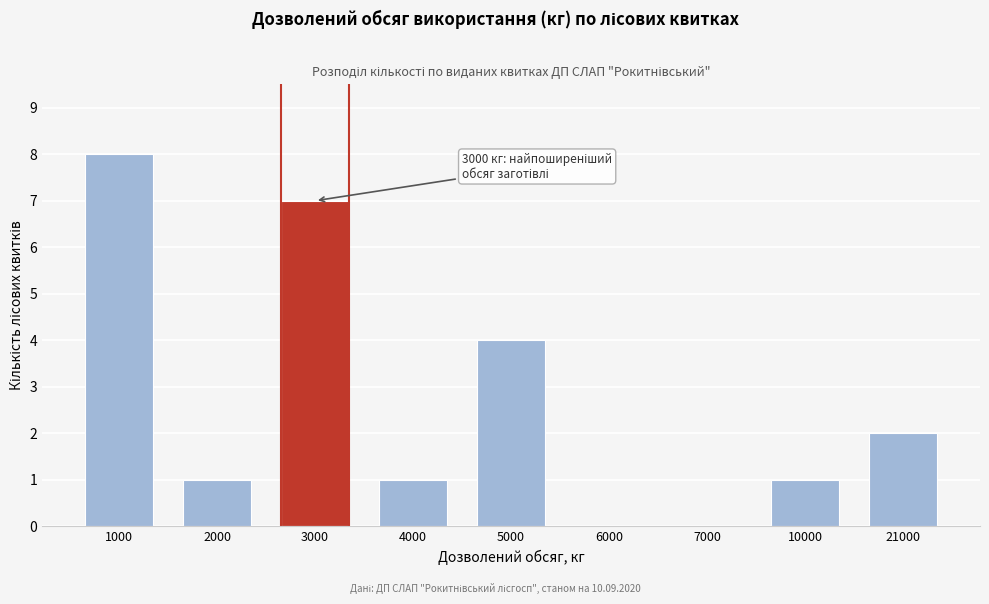

Reading left to right, transcribe all the data shown in this chart.

1000=8	2000=1	3000=7	4000=1	5000=4	6000=0	7000=0	10000=1	21000=2